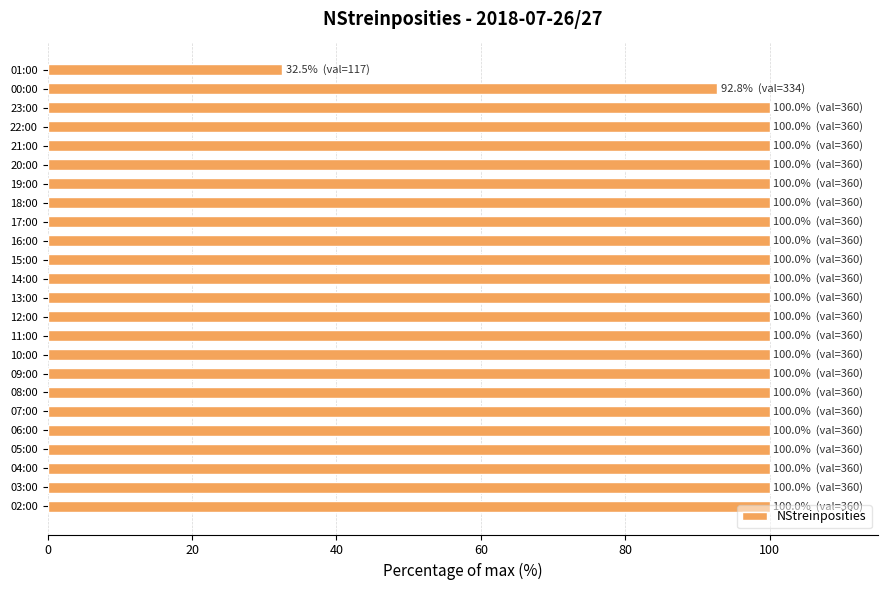

What is the smallest value displayed?

32.5